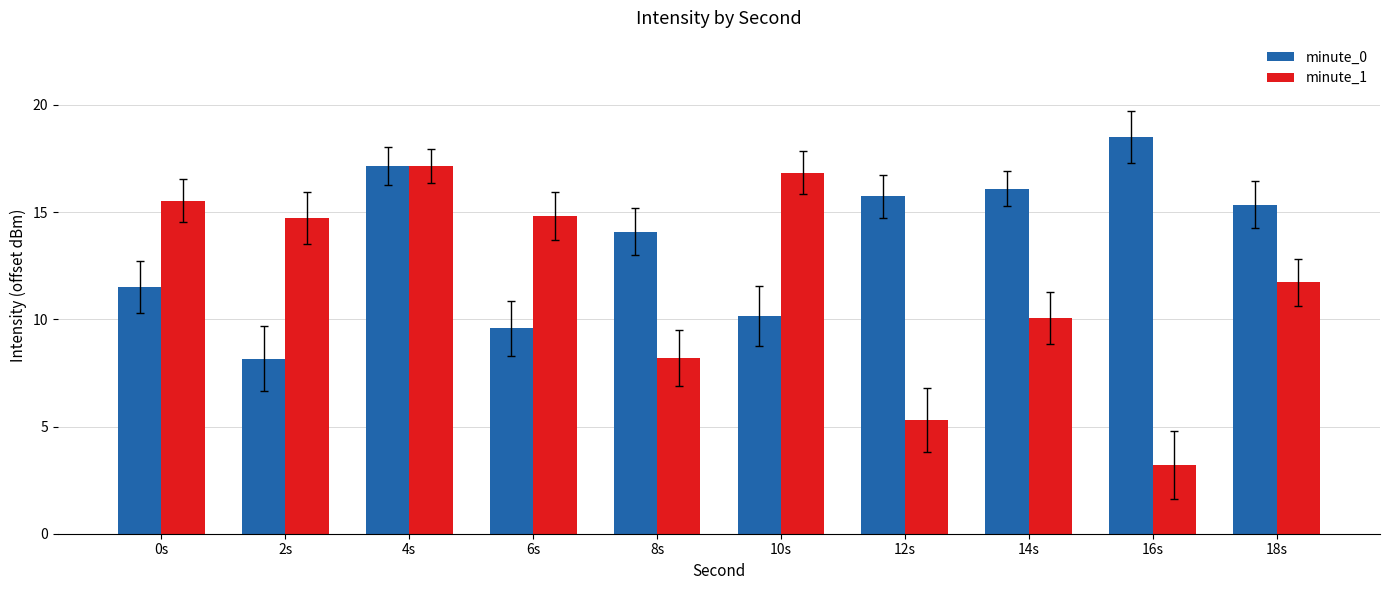

What is the label of the 2nd bar from the right?

16s